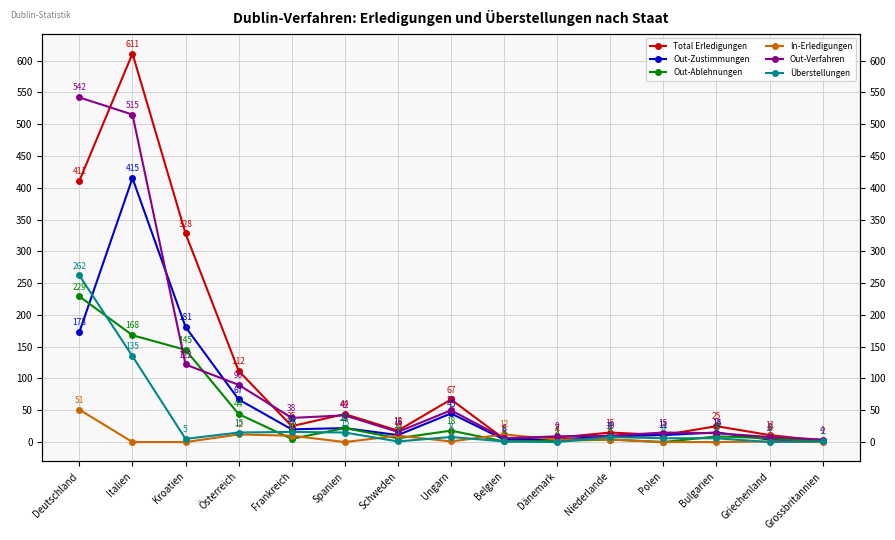

Rank the series at Ungarn from lowest to highest value.

In-Erledigungen, Überstellungen, Out-Ablehnungen, Out-Zustimmungen, Out-Verfahren, Total Erledigungen